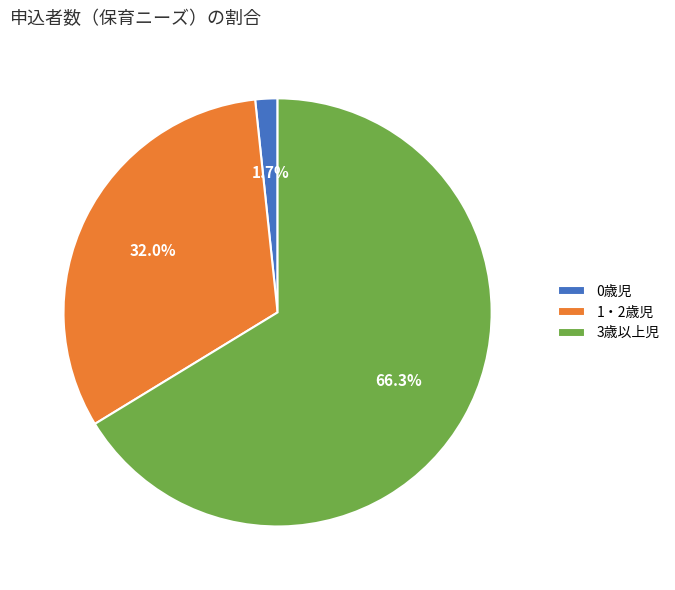

Which has a higher value, 1・2歳児 or 0歳児?

1・2歳児